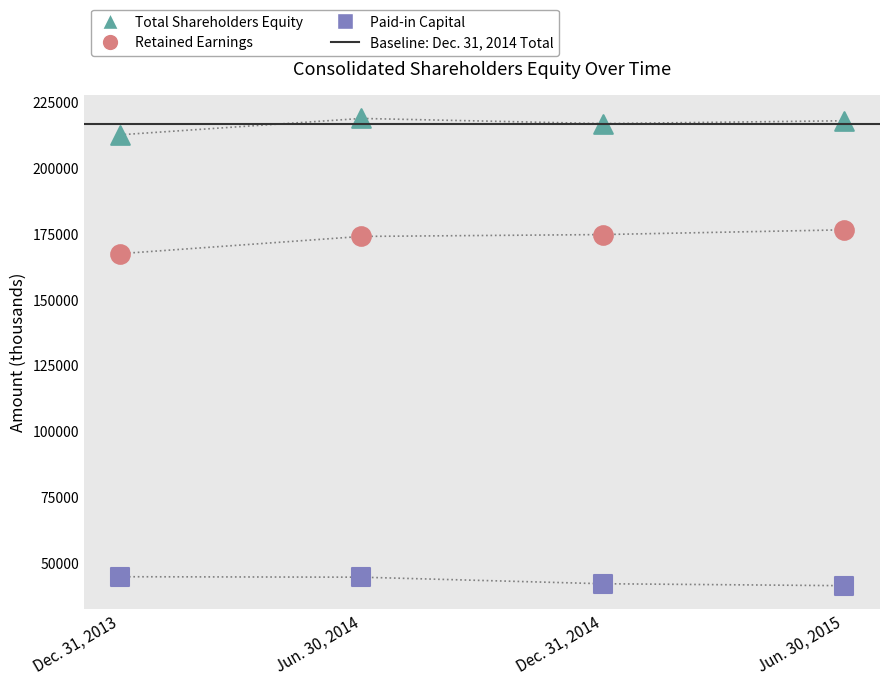

What are all the series names shown in the legend?

Total Shareholders Equity, Retained Earnings, Paid-in Capital